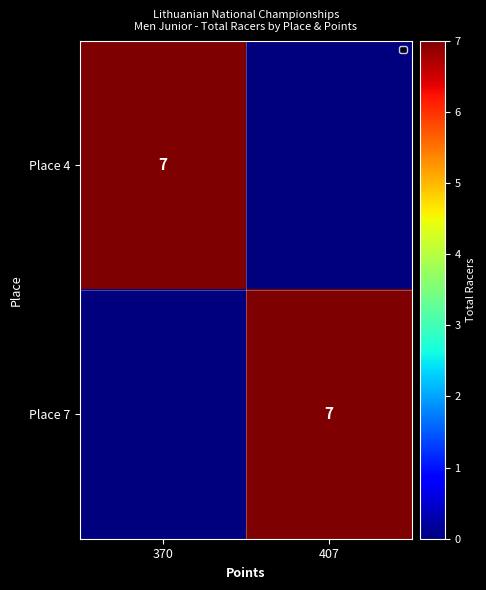

True or false: Place 7 has a value of 7 at 407.

True